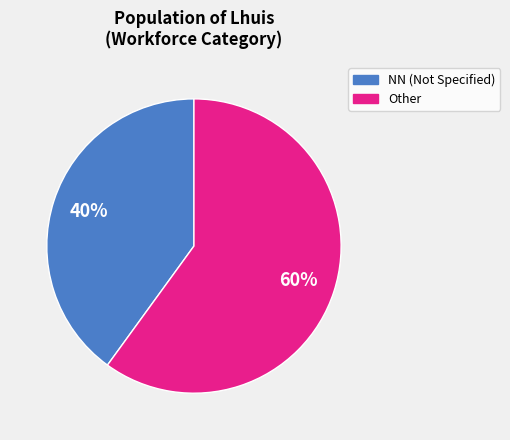

Does any single category account for the majority?

Yes